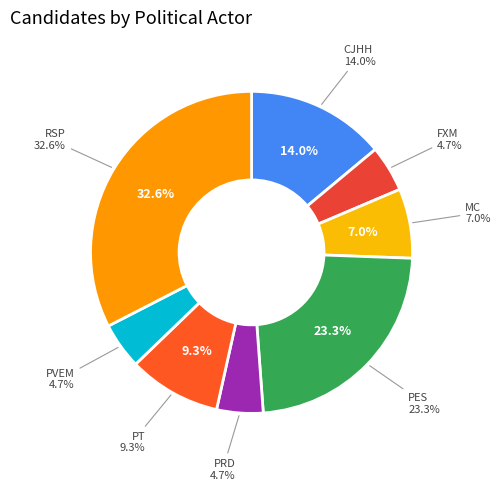

What percentage is the PVEM slice, to the nearest percent?

5%